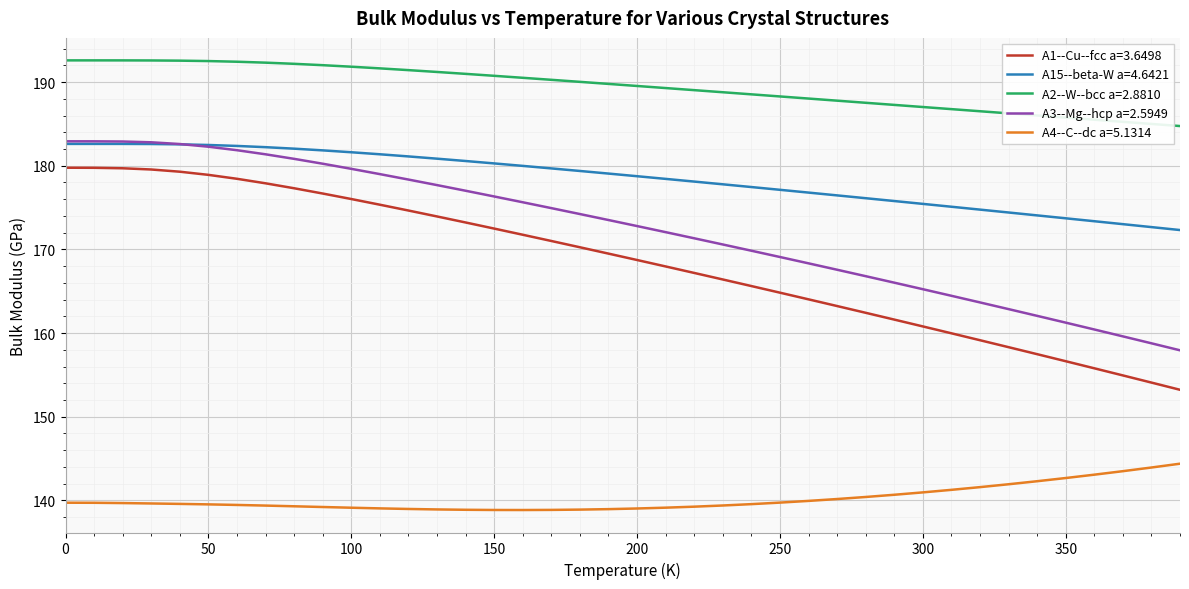

What is the maximum value for A1--Cu--fcc a=3.6498?

179.8